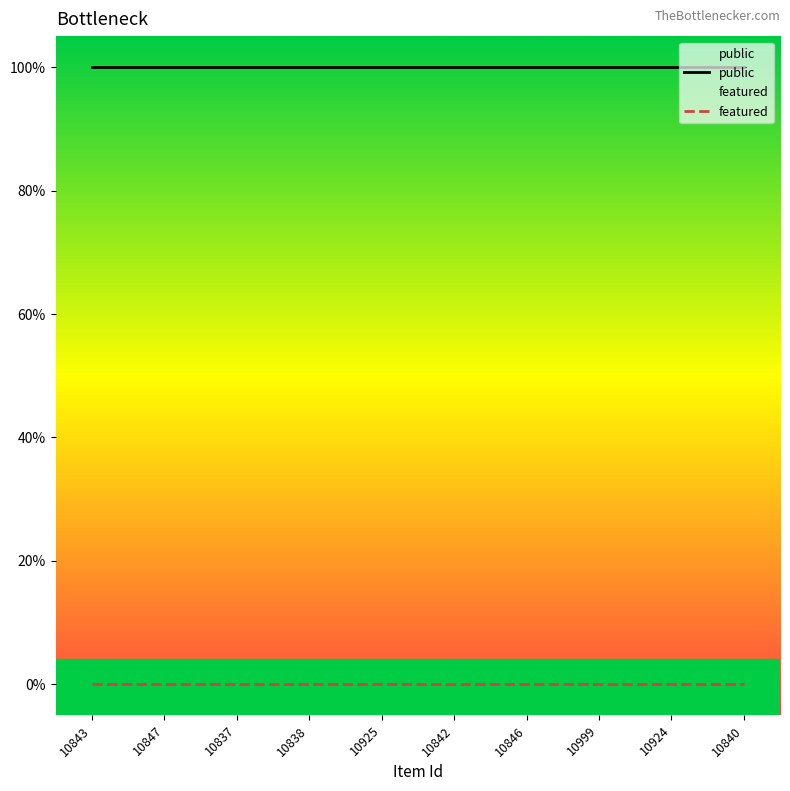

Does the chart have visible grid lines?

No